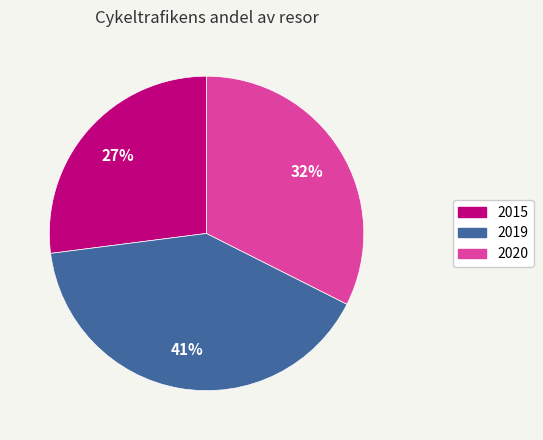

Do 2015 and 2019 together represent more than half of the pie?

Yes